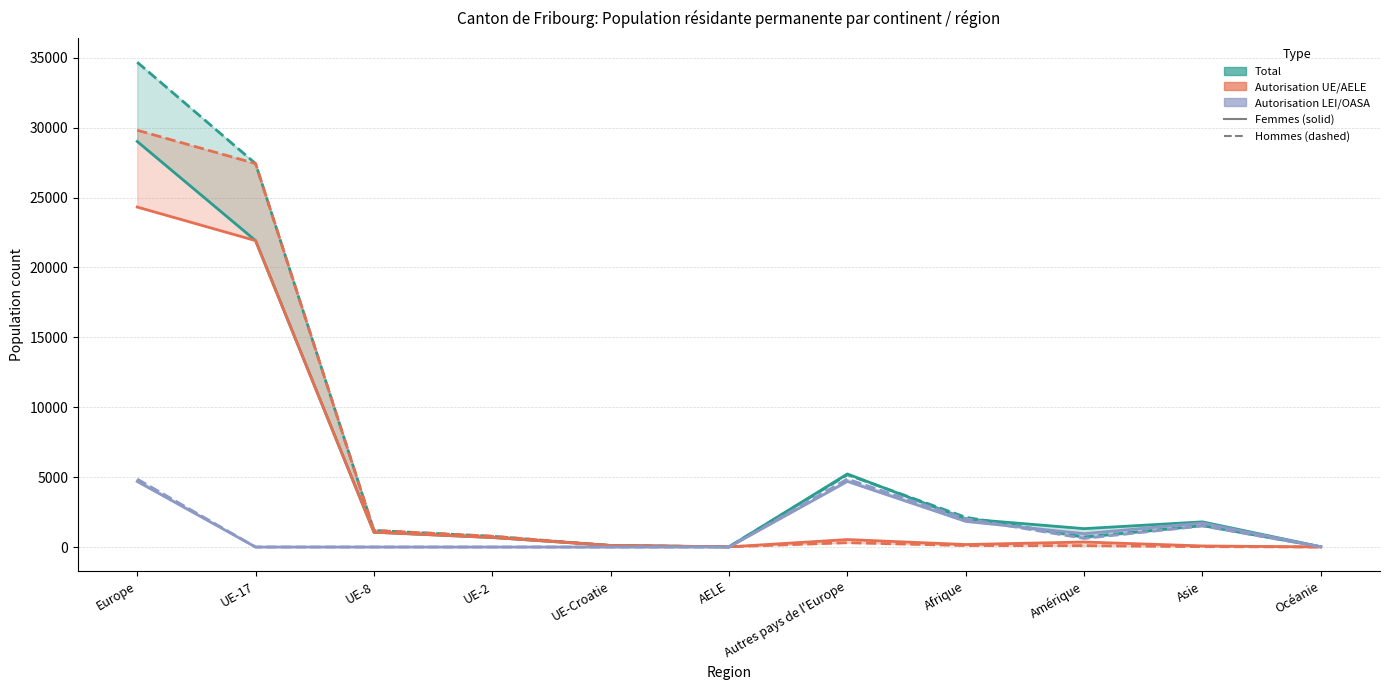

How many values in the Total (Hommes) series are below 1186?

5